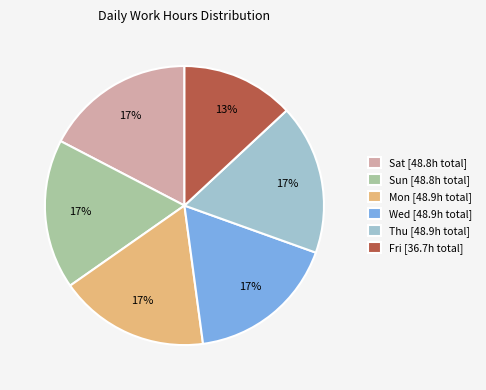

What is the smallest slice in the pie chart?

Fri [36.7h total]